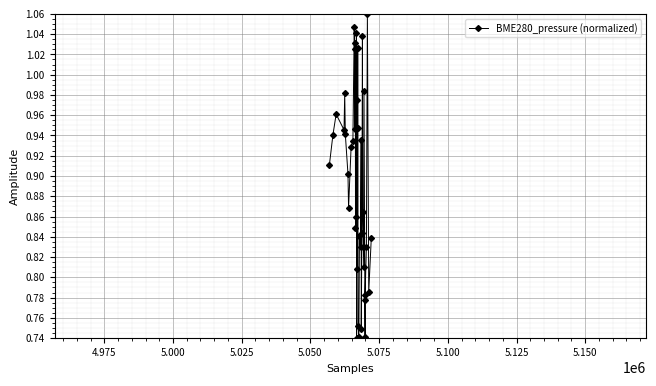

What is the difference between the maximum and minimum values?

0.3